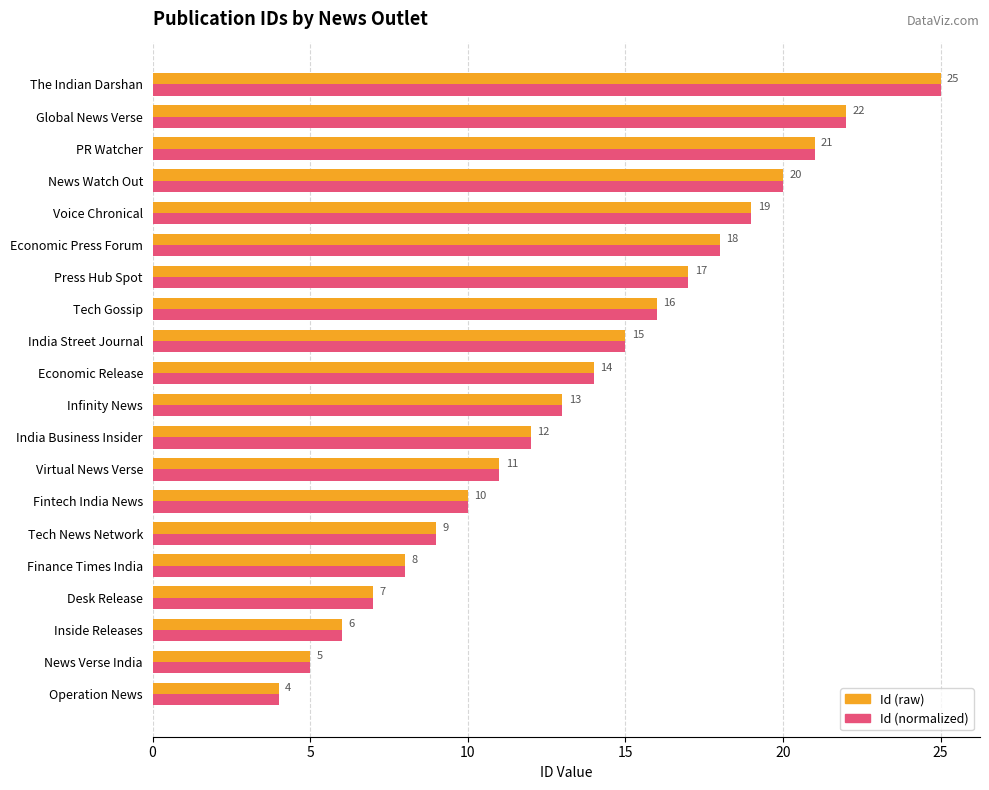

What is the total value across all series at Virtual News Verse?

22.0